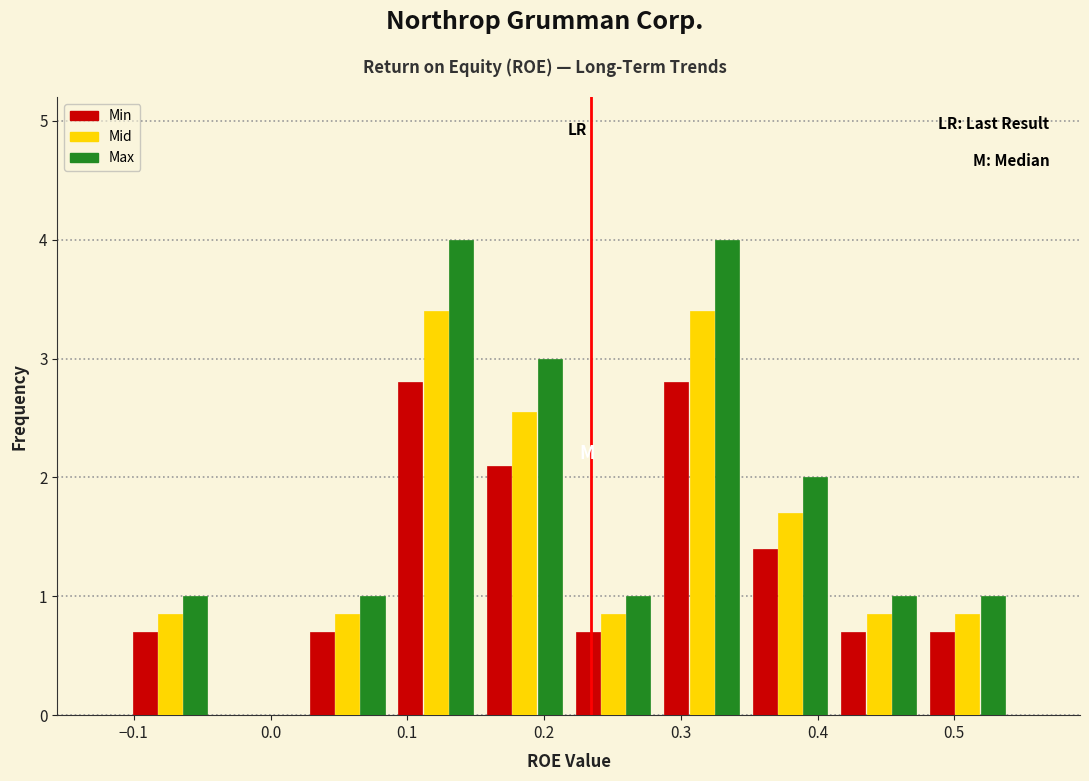

Reading left to right, list every range on the x-axis with the height of the bar of each series over it. Neither the bar edges nor the heights are printed on the chart, so give them approximately, as read against the axes.

-0.11 to -0.04: Min=0.7	Mid=0.9	Max=1.0
-0.04 to 0.02: Min=0	Mid=0	Max=0
0.02 to 0.09: Min=0.7	Mid=0.9	Max=1.0
0.09 to 0.15: Min=2.8	Mid=3.4	Max=4.0
0.15 to 0.22: Min=2.1	Mid=2.6	Max=3.0
0.22 to 0.28: Min=0.7	Mid=0.9	Max=1.0
0.28 to 0.35: Min=2.8	Mid=3.4	Max=4.0
0.35 to 0.41: Min=1.4	Mid=1.7	Max=2.0
0.41 to 0.48: Min=0.7	Mid=0.9	Max=1.0
0.48 to 0.54: Min=0.7	Mid=0.9	Max=1.0